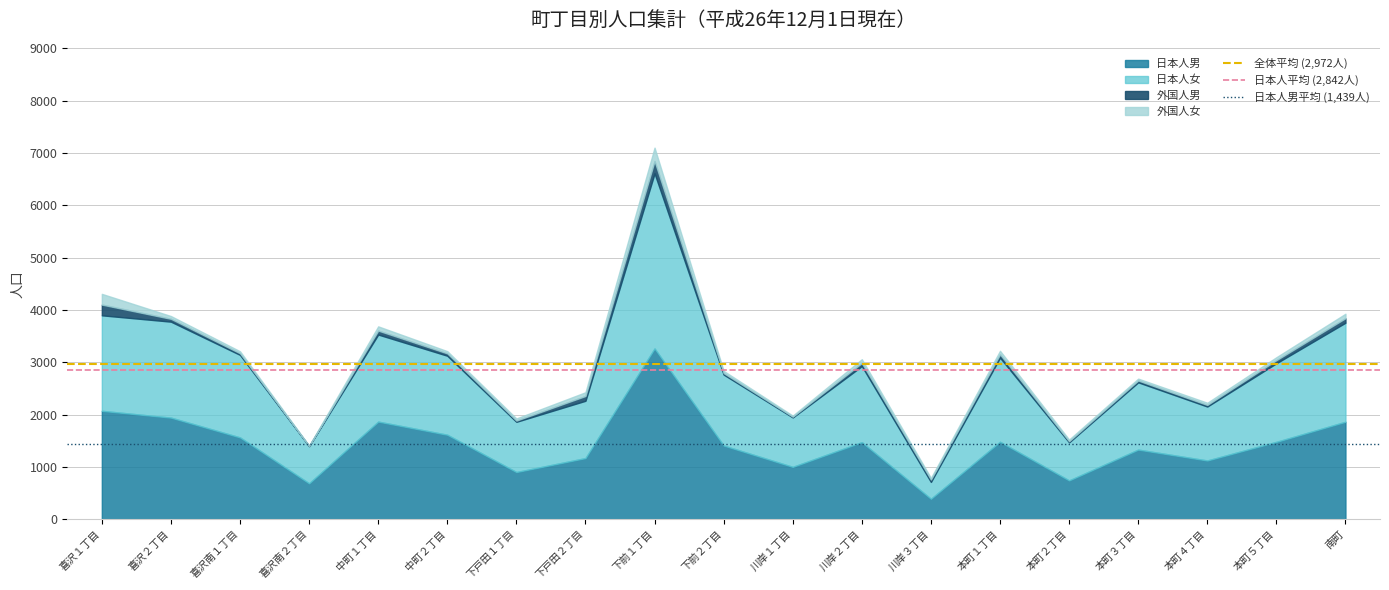

The value of 全体平均 (2,972人) at 喜沢２丁目 is 1572.6. True or false?

False